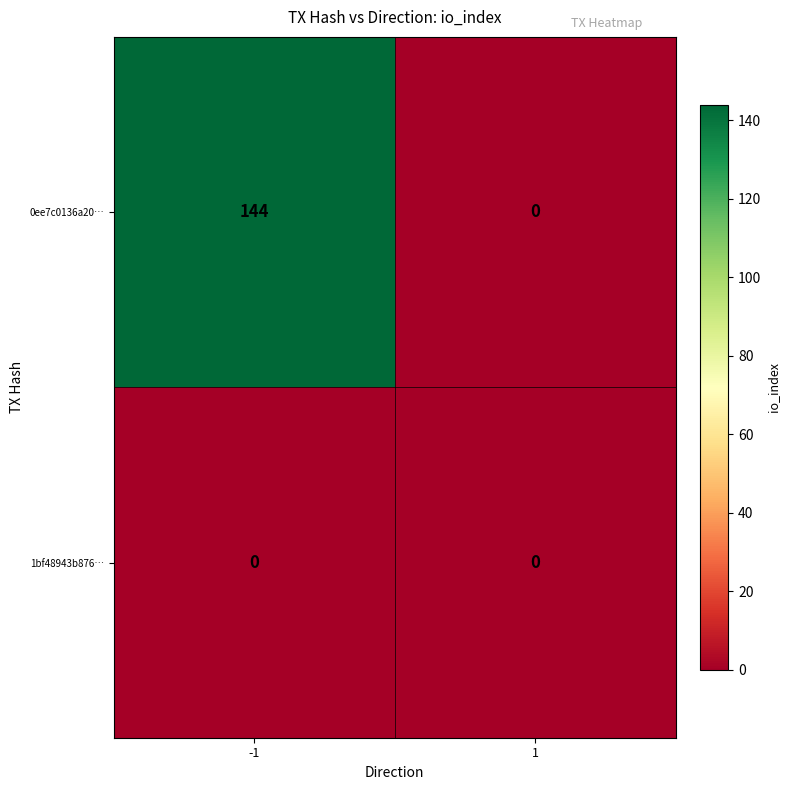

Which series has the widest spread of values?

0ee7c0136a20…